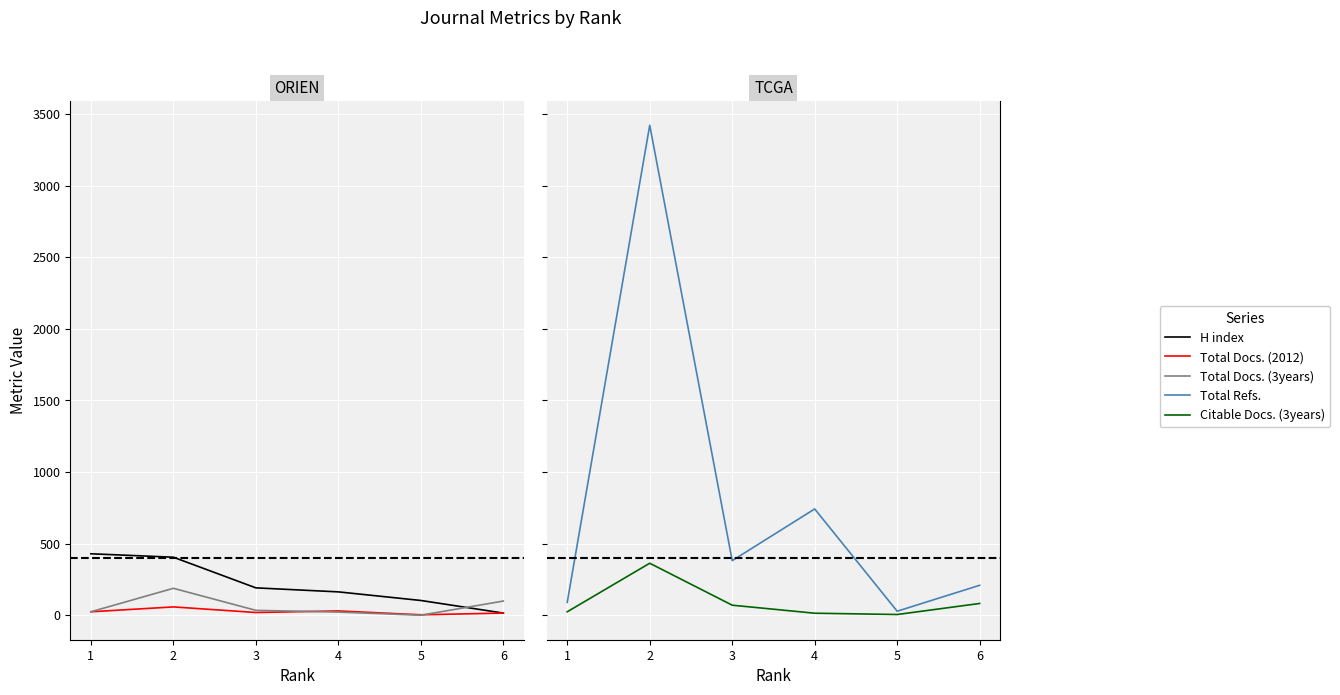

Between 4 and 2, which is larger?

2